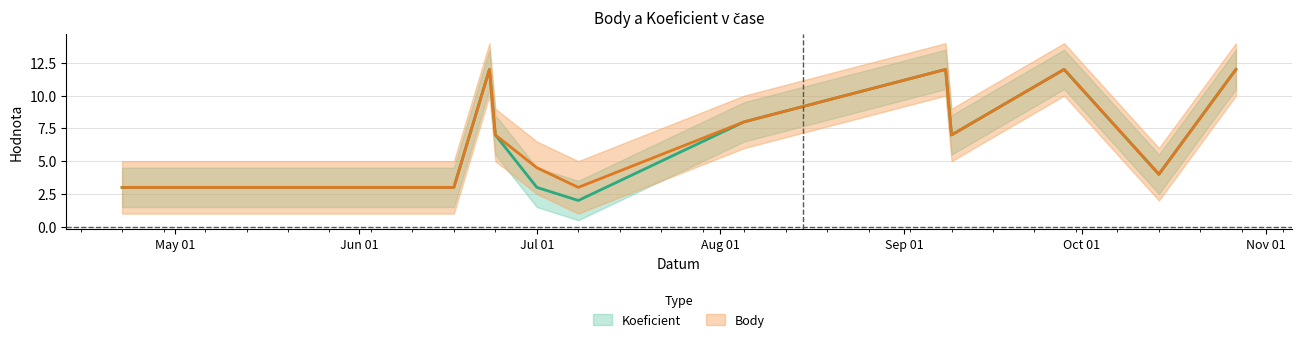

Is the value of Body at 2023-05-20 greater than the value of Koeficient at 2023-09-28?

No